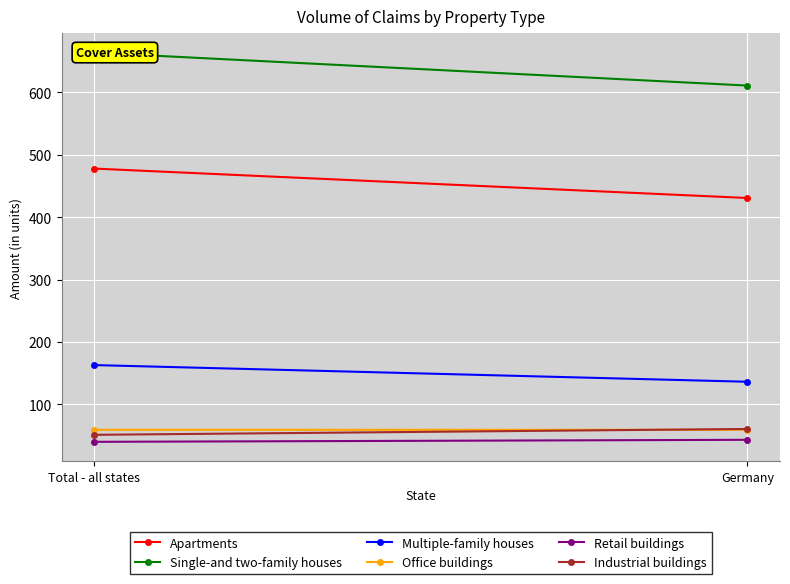

What is the spread (max minus min) of values at Total - all states?

623.9